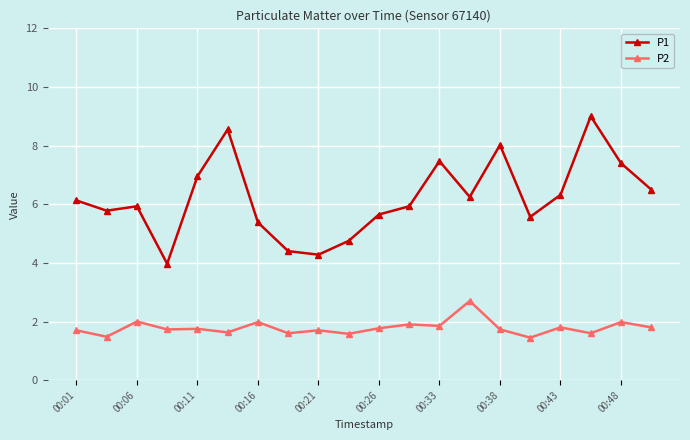

True or false: P1 and P2 cross at least once.

False